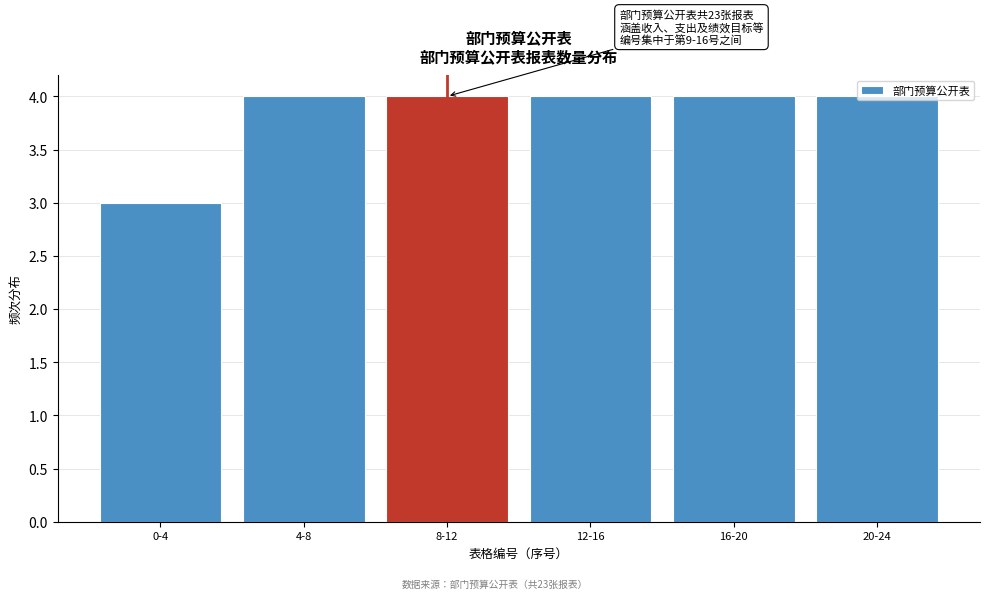

Is it true that the value at 12-16 is 1?

False